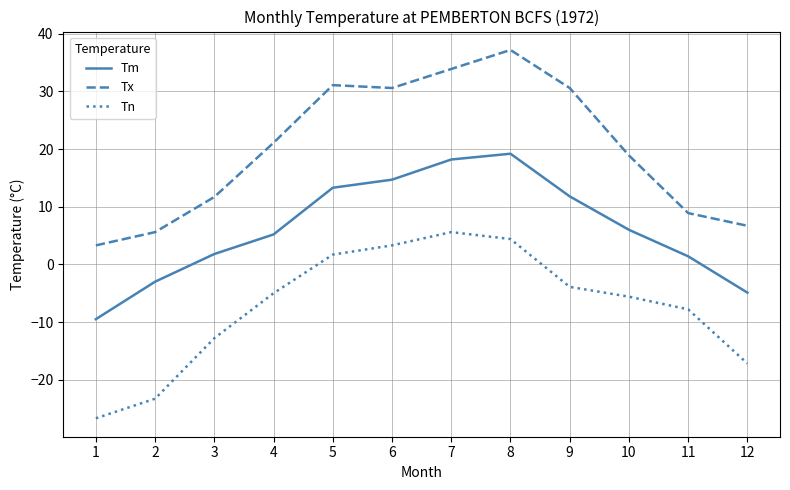

Rank the series by their maximum value, from highest to lowest.

Tx, Tm, Tn